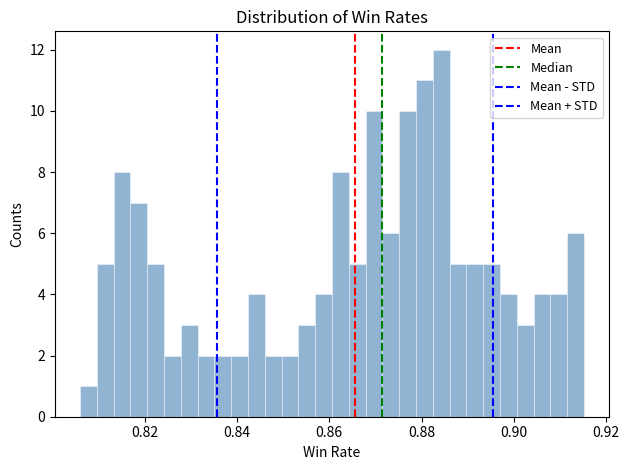

Around what value on the x-axis is the tallest bar? Give the approximate position of its centre, as read against the axis.

0.884